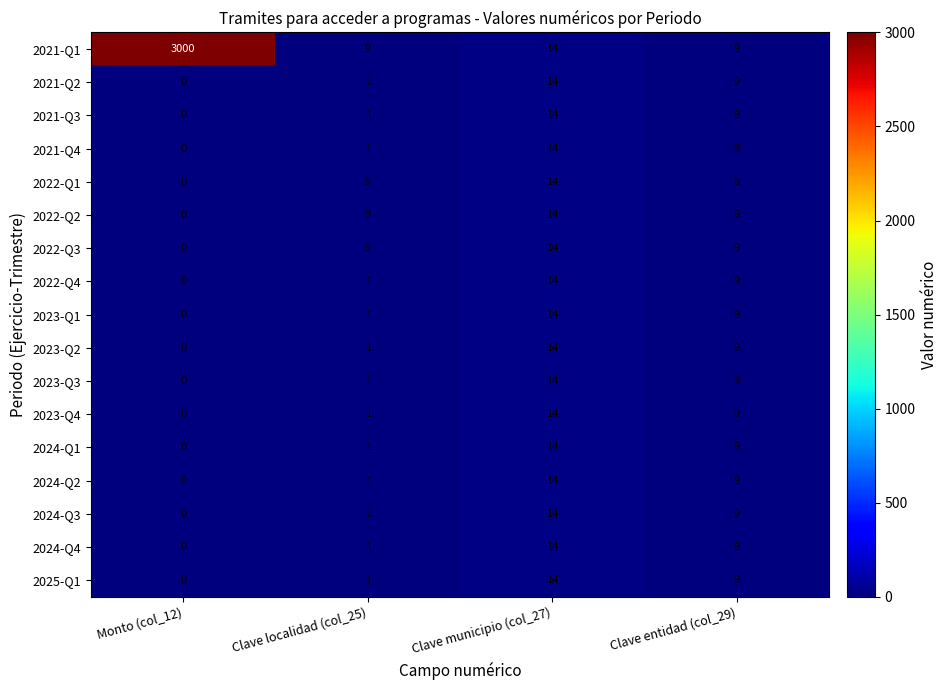

Rank the categories by 2021-Q2 value from lowest to highest.

Monto (col_12), Clave localidad (col_25), Clave entidad (col_29), Clave municipio (col_27)